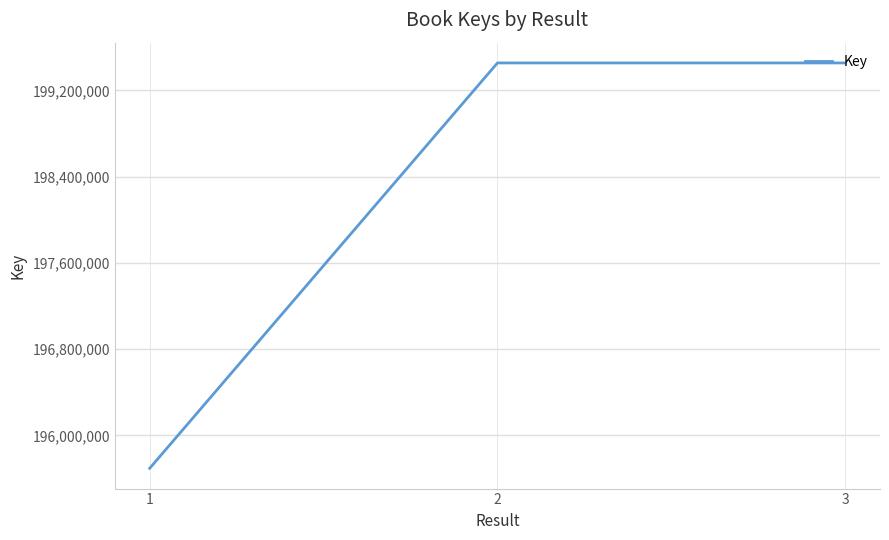

What is the difference between the maximum and minimum values?

3758755